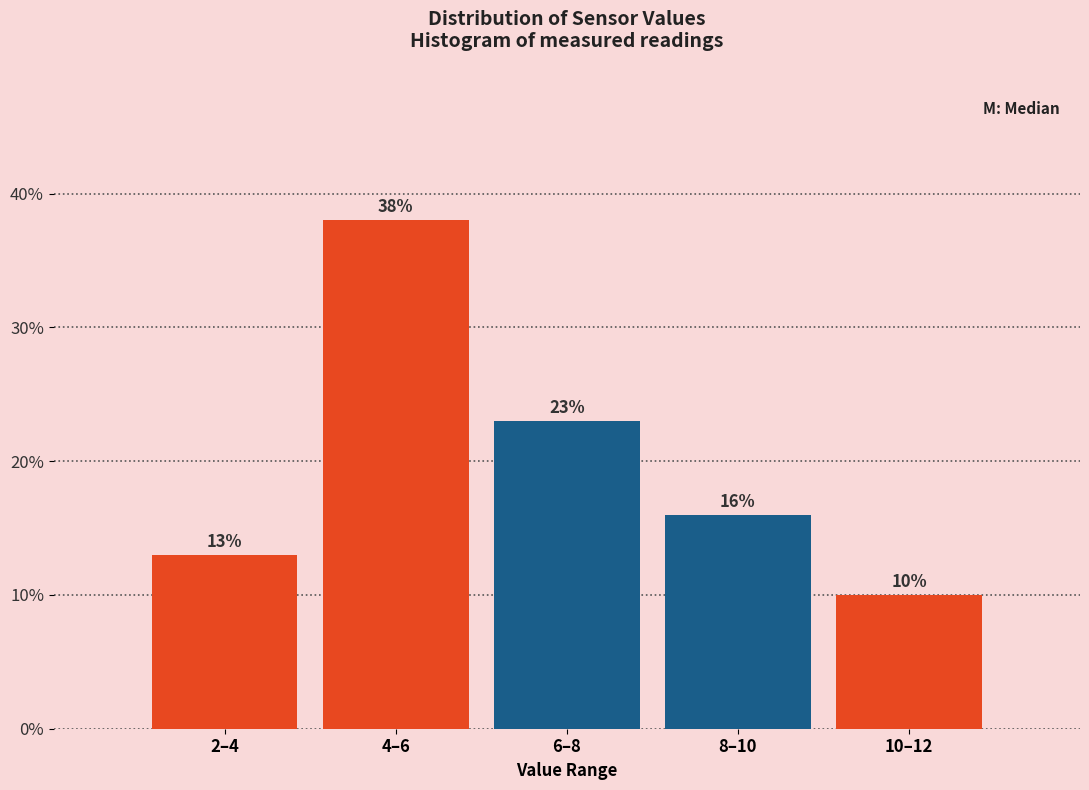

Reading left to right, extract all data points from this chart.

2–4=13	4–6=38	6–8=23	8–10=16	10–12=10